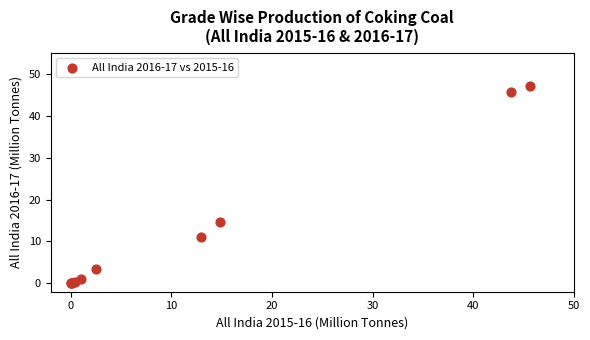

What Y value in the scatter plot is closest to 23?

14.7